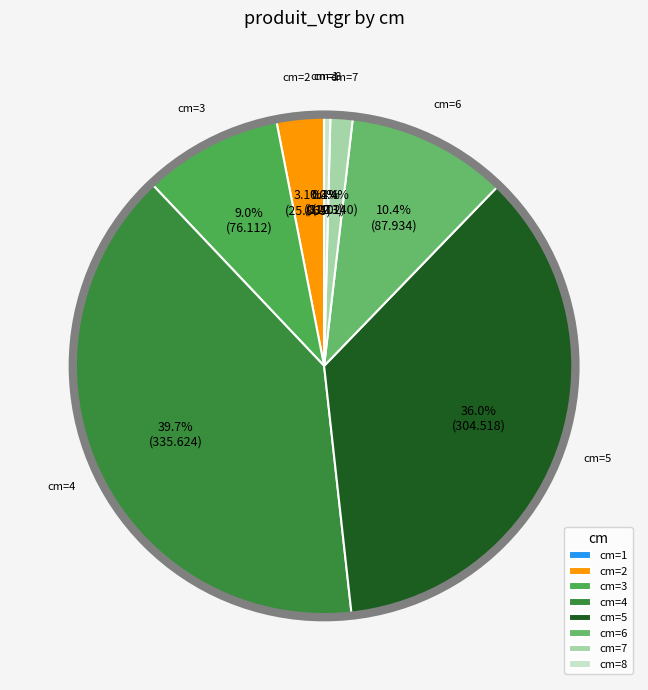

To the nearest percent, what is the average slice percentage?

12%